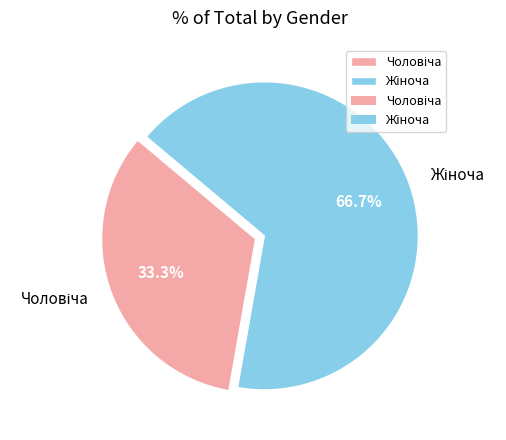

Is there any slice that represents more than half of the pie?

Yes